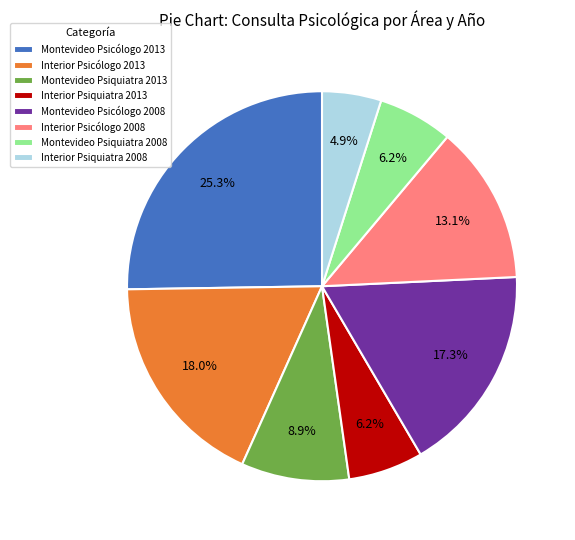

Which category has the smallest portion of the pie?

Interior Psiquiatra 2008